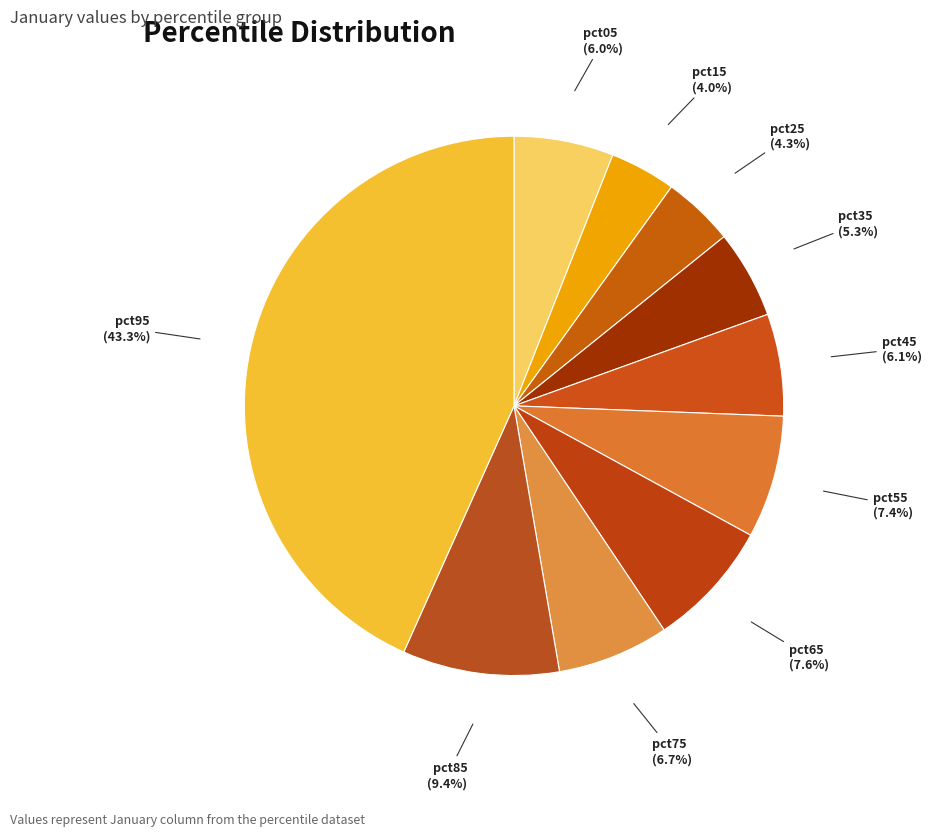

To the nearest percent, what portion does pct45 represent?

6%